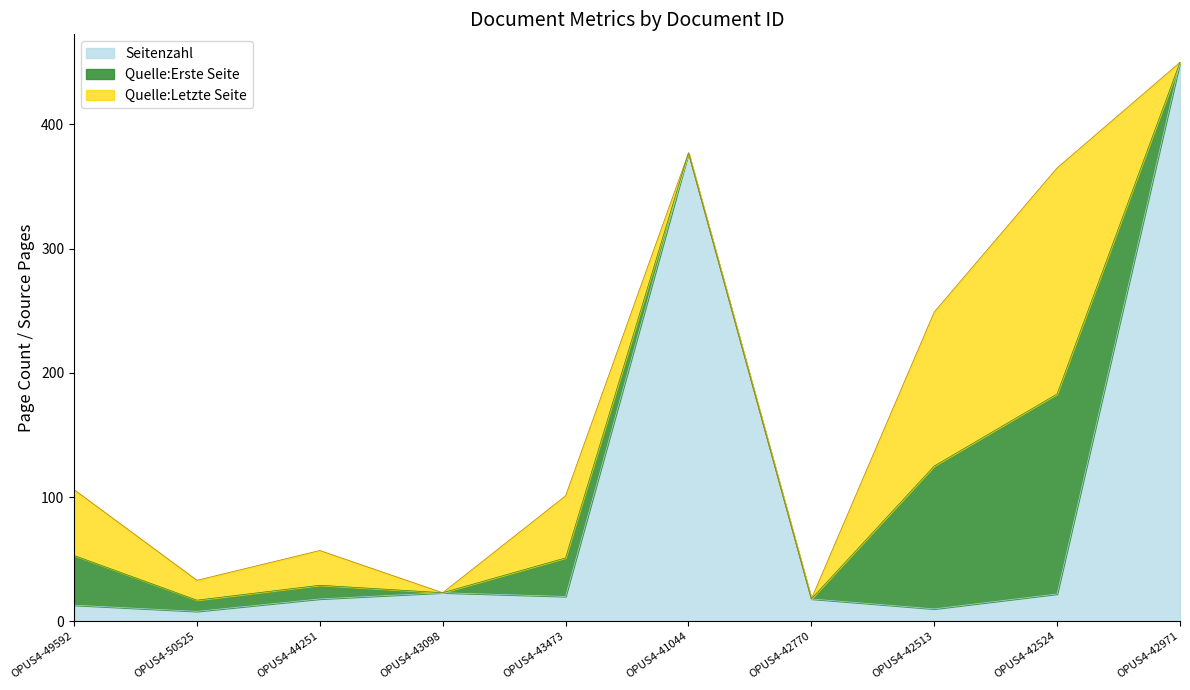

What are all the series names shown in the legend?

Seitenzahl, Quelle:Erste Seite, Quelle:Letzte Seite